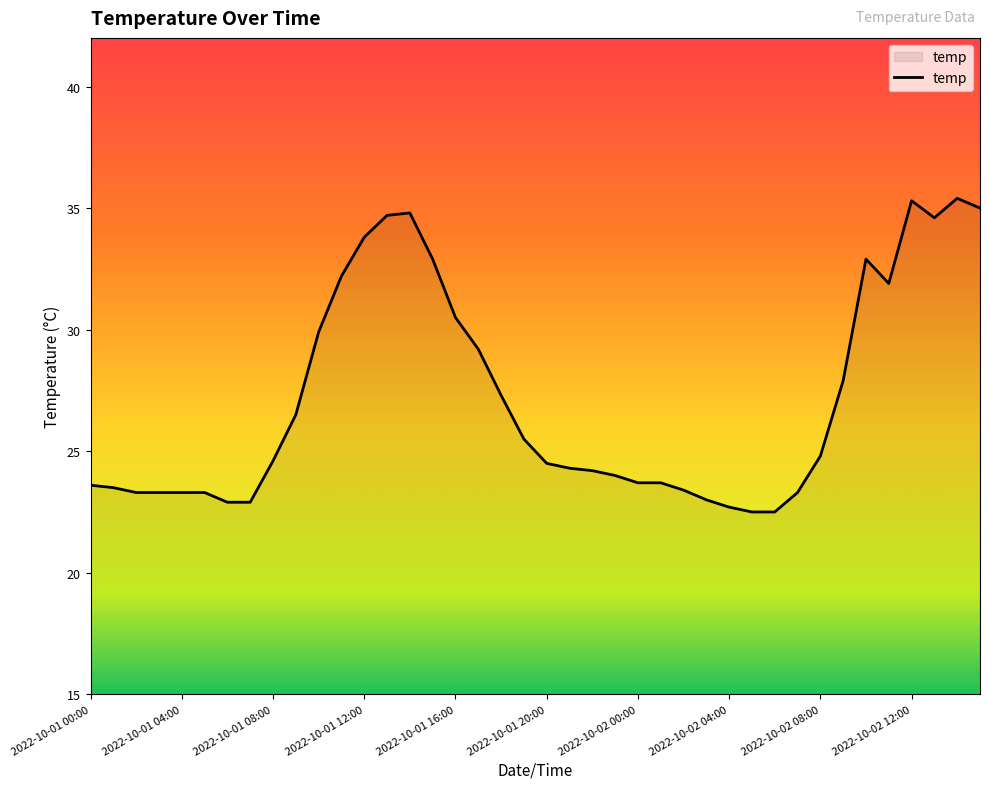

How many lines are shown in the chart?

1